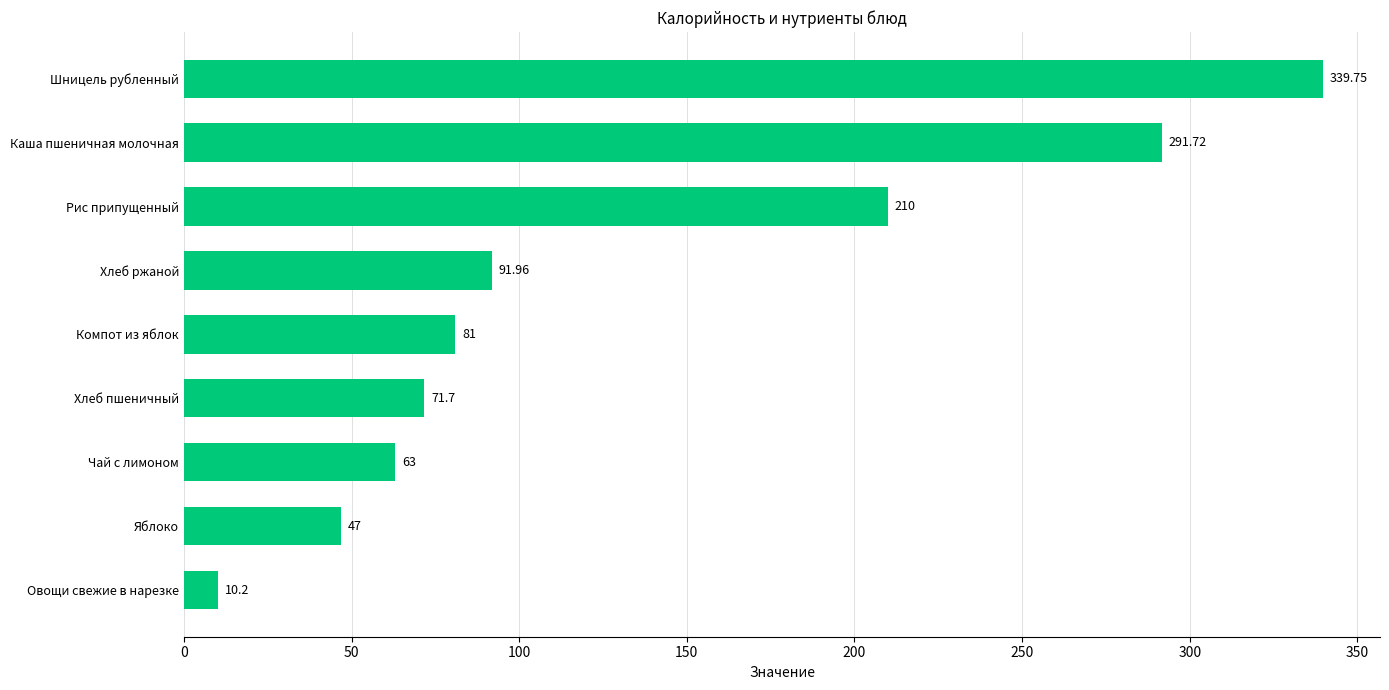

Rank the categories by value from lowest to highest.

Овощи свежие в нарезке, Яблоко, Чай с лимоном, Хлеб пшеничный, Компот из яблок, Хлеб ржаной, Рис припущенный, Каша пшеничная молочная, Шницель рубленный